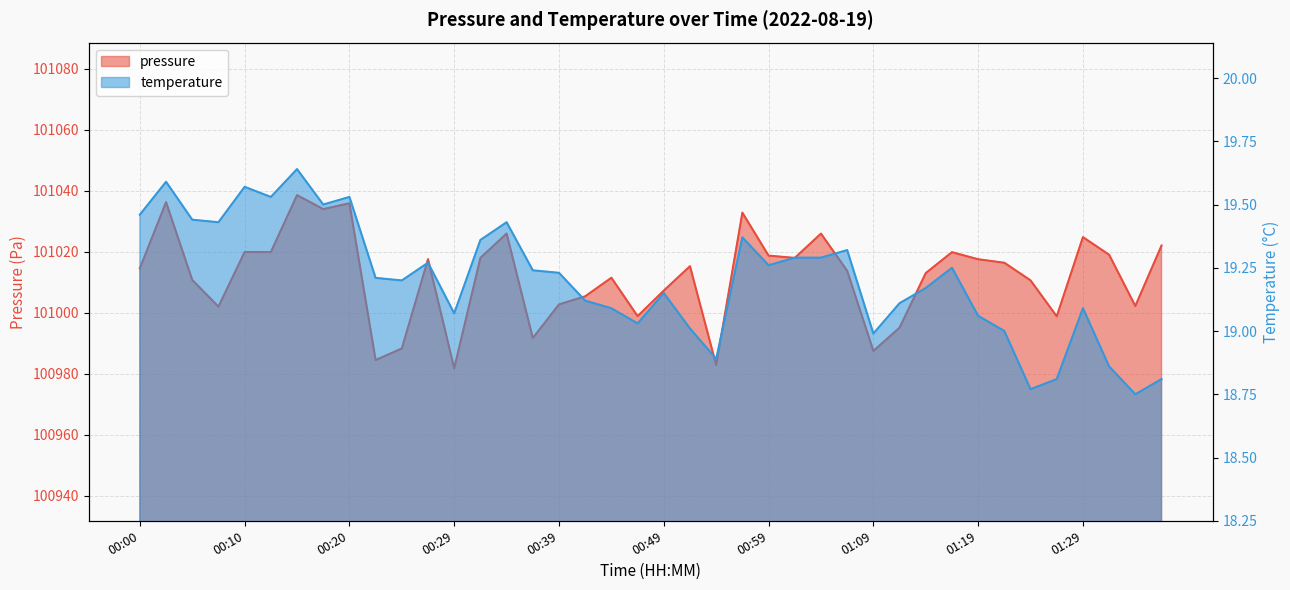

Reading right to left, list all the values displayed in this chart.

pressure: 01:37=101022.1	01:34=101002.2	01:32=101019.0	01:29=101024.8	01:27=100998.8	01:24=101010.6	01:22=101016.4	01:19=101017.6	01:16=101019.9	01:14=101013.0	01:11=100995.1	01:09=100987.5	01:06=101013.8	01:04=101026.0	01:02=101018.0	00:59=101018.8	00:57=101032.8	00:54=100982.9	00:52=101015.3	00:49=101007.3	00:46=100998.9	00:44=101011.5	00:42=101005.4	00:39=101002.8	00:37=100991.7	00:34=101026.0	00:32=101018.0	00:29=100981.8	00:27=101017.6	00:25=100988.3	00:22=100984.5	00:20=101035.9	00:17=101034.0	00:15=101038.6	00:12=101019.9	00:10=101019.9	00:07=101002.0	00:05=101010.8	00:02=101036.3	00:00=101014.6
temperature: 01:37=18.8	01:34=18.8	01:32=18.9	01:29=19.1	01:27=18.8	01:24=18.8	01:22=19.0	01:19=19.1	01:16=19.2	01:14=19.2	01:11=19.1	01:09=19.0	01:06=19.3	01:04=19.3	01:02=19.3	00:59=19.3	00:57=19.4	00:54=18.9	00:52=19.0	00:49=19.1	00:46=19.0	00:44=19.1	00:42=19.1	00:39=19.2	00:37=19.2	00:34=19.4	00:32=19.4	00:29=19.1	00:27=19.3	00:25=19.2	00:22=19.2	00:20=19.5	00:17=19.5	00:15=19.6	00:12=19.5	00:10=19.6	00:07=19.4	00:05=19.4	00:02=19.6	00:00=19.5